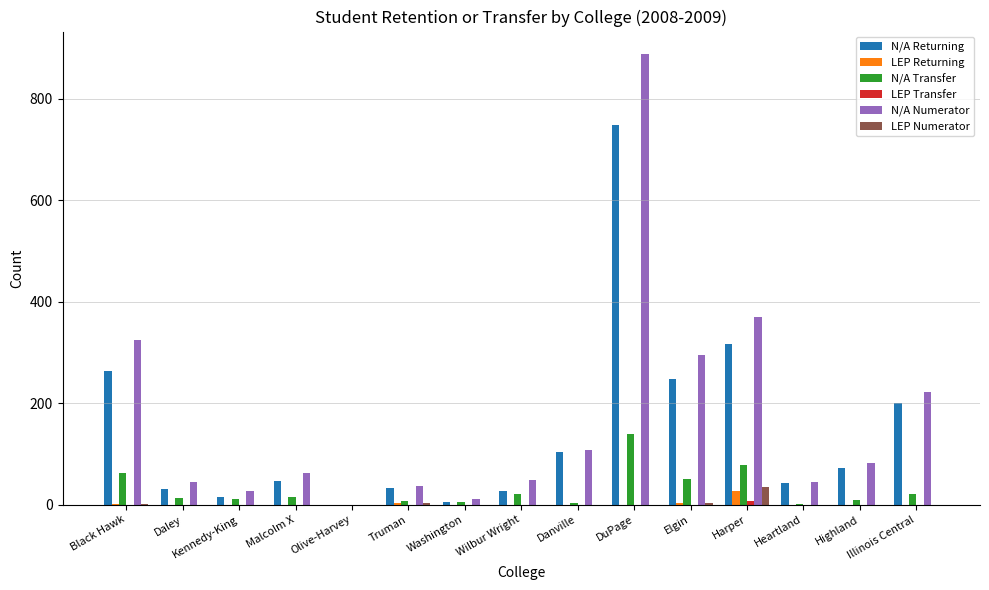

What is the sum of the N/A Numerator values at Harper and Truman?

406